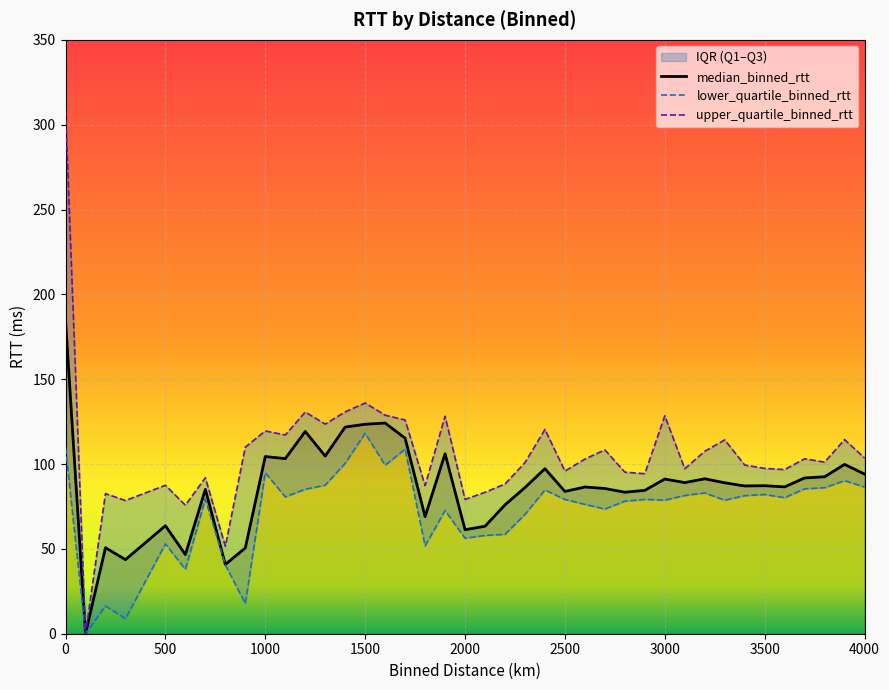

In upper_quartile_binned_rtt, how many points are higher than both neighbors (excluding endpoints)?

13